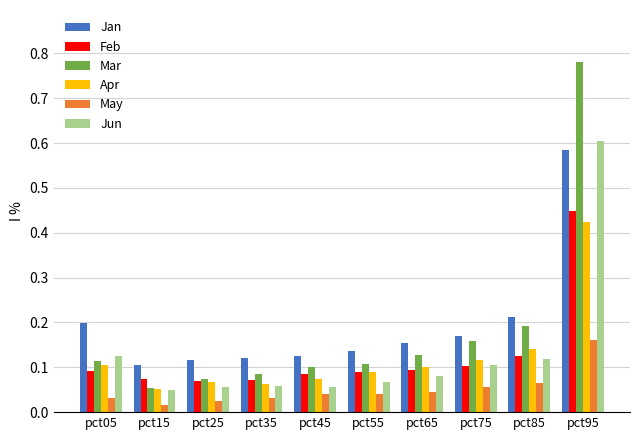

Where is Jan nearest to the value 0?

pct15